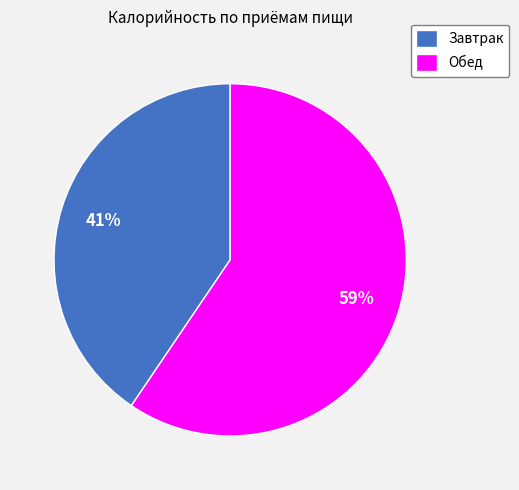

Rank the categories by value from highest to lowest.

Обед, Завтрак